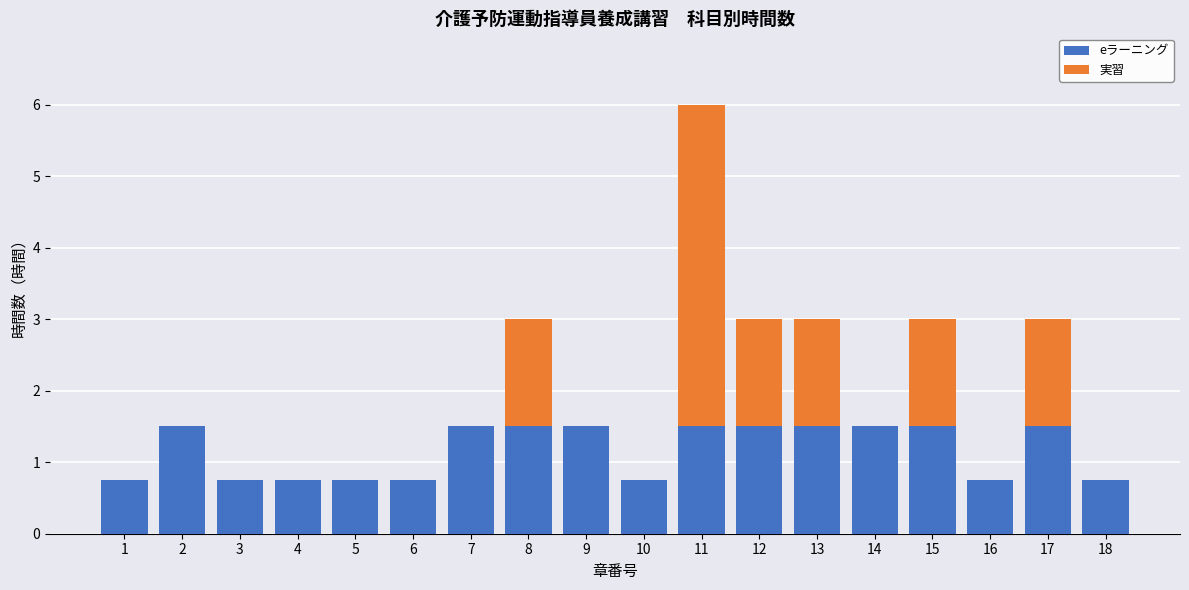

What are all the series names shown in the legend?

eラーニング, 実習